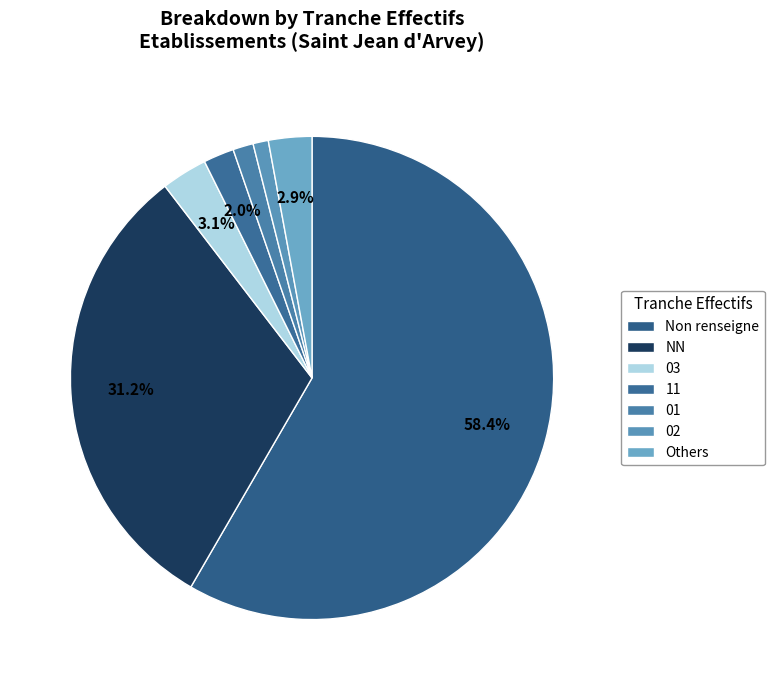

Count the number of slices in the pie.

7